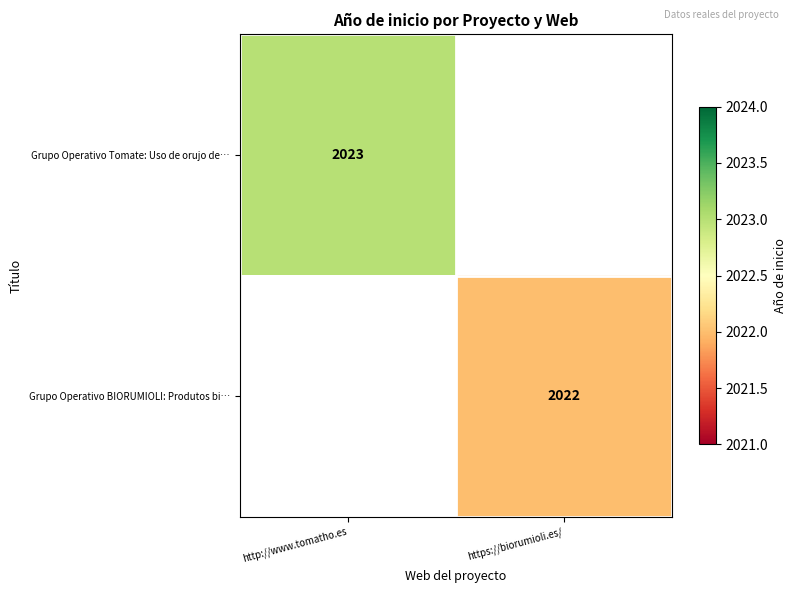

Count the number of data series in this chart.

2